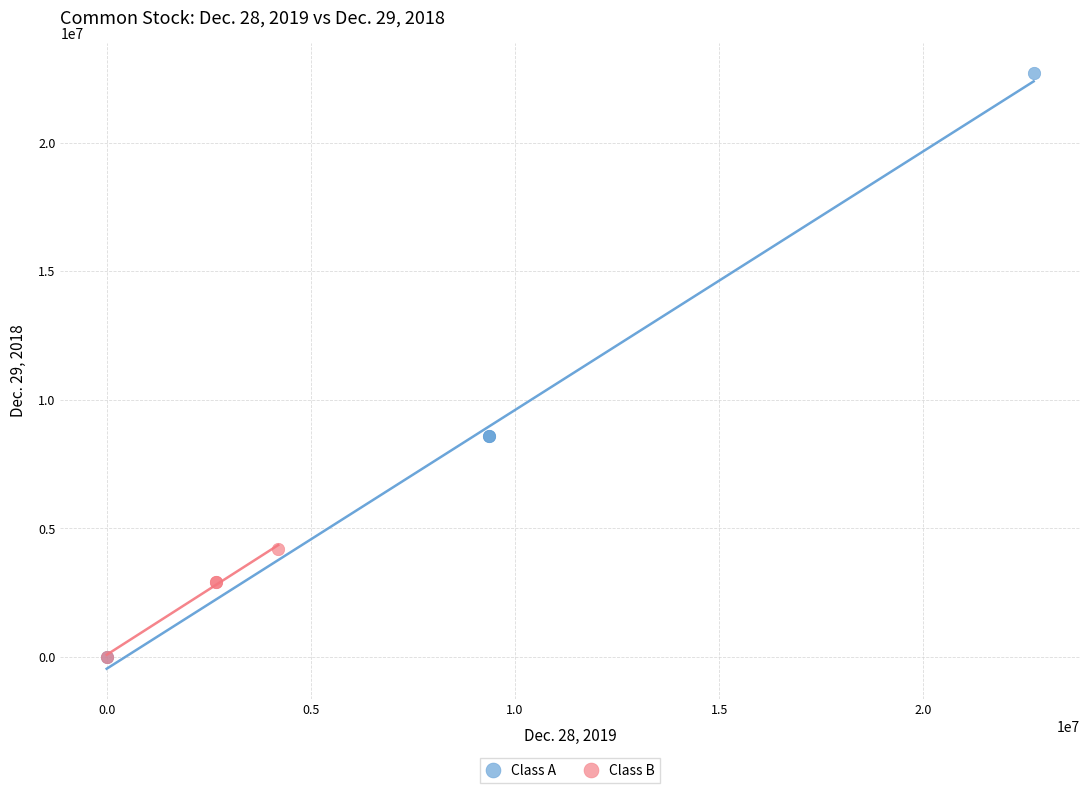

What are all the series names shown in the legend?

Class A, Class B